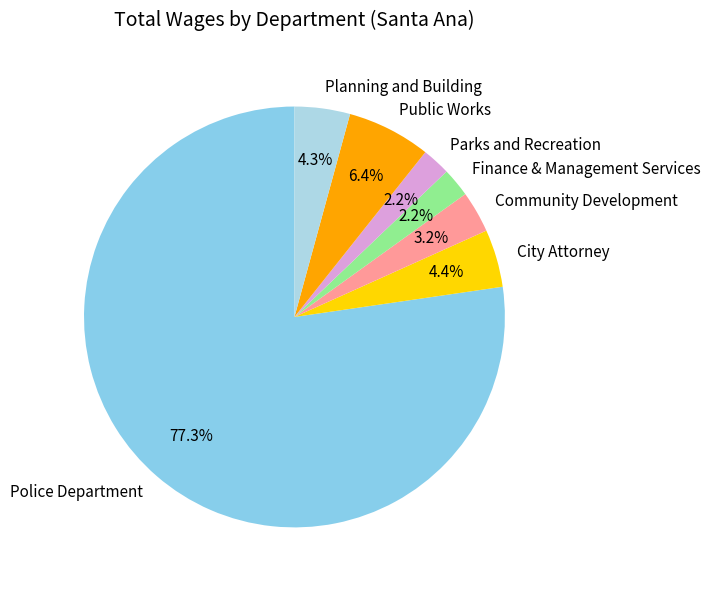

What is the largest slice in the pie chart?

Police Department